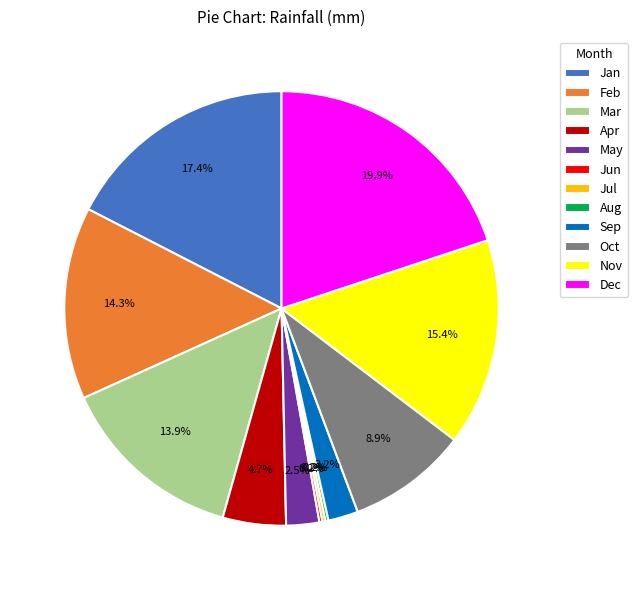

What percentage is NOT represented by Dec?

80.1%